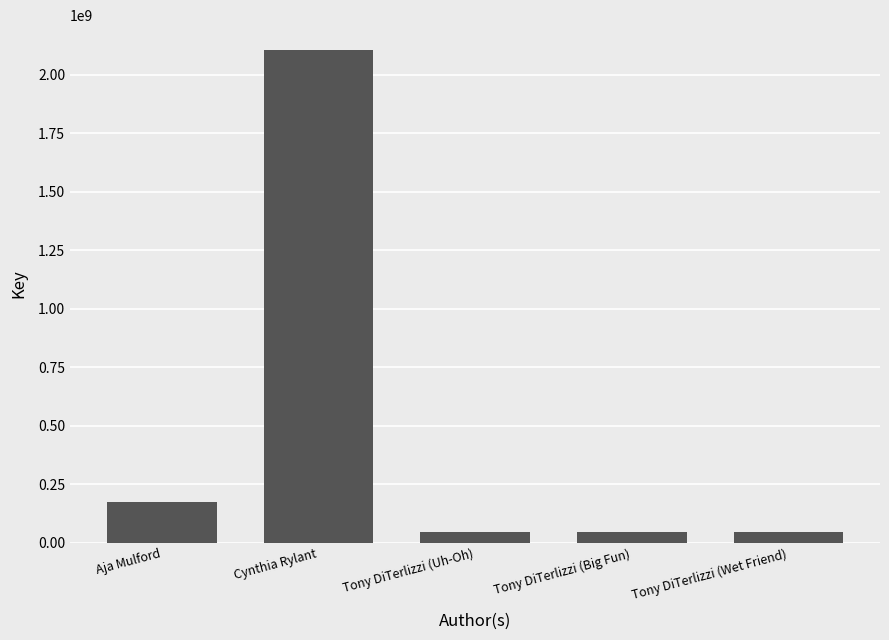

What is the value of the 5th bar from the left?

47757774